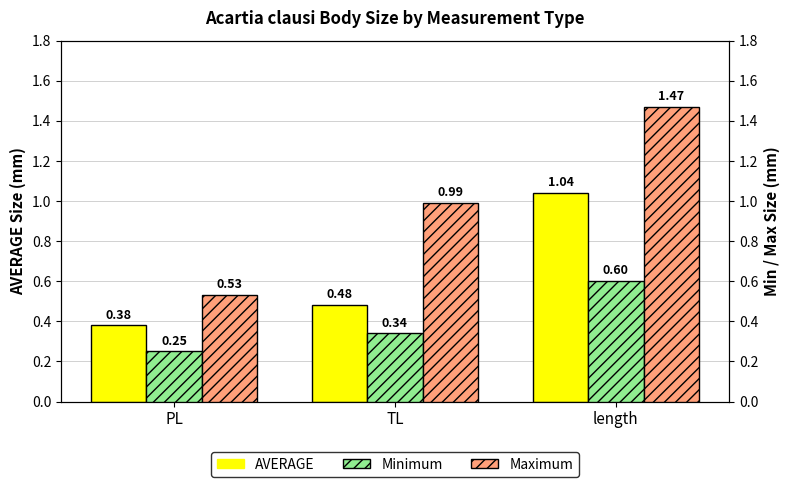

The value of Minimum at PL is 0.2. True or false?

True